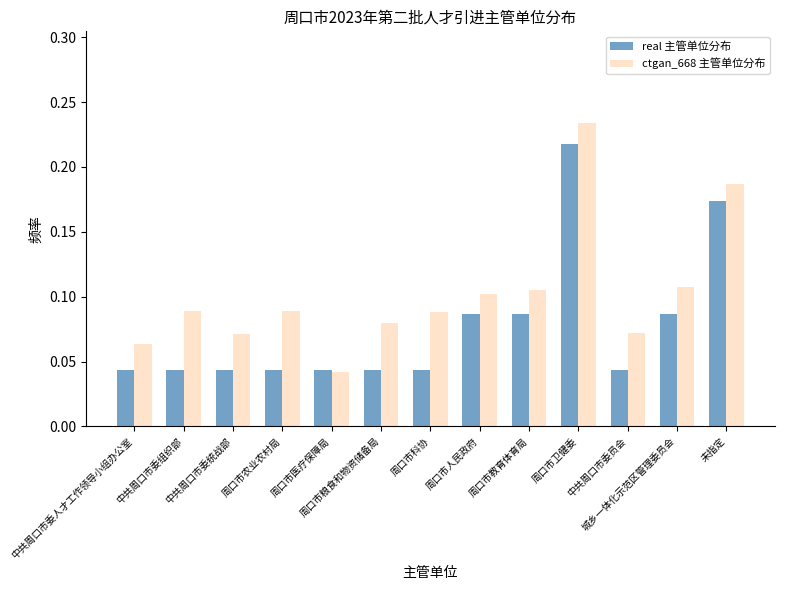

Reading left to right, transcribe all the data shown in this chart.

real 主管单位分布: 中共周口市委人才工作领导小组办公室=0.0	中共周口市委组织部=0.0	中共周口市委统战部=0.0	周口市农业农村局=0.0	周口市医疗保障局=0.0	周口市粮食和物资储备局=0.0	周口市科协=0.0	周口市人民政府=0.1	周口市教育体育局=0.1	周口市卫健委=0.2	中共周口市委员会=0.0	城乡一体化示范区管理委员会=0.1	未指定=0.2
ctgan_668 主管单位分布: 中共周口市委人才工作领导小组办公室=0.1	中共周口市委组织部=0.1	中共周口市委统战部=0.1	周口市农业农村局=0.1	周口市医疗保障局=0.0	周口市粮食和物资储备局=0.1	周口市科协=0.1	周口市人民政府=0.1	周口市教育体育局=0.1	周口市卫健委=0.2	中共周口市委员会=0.1	城乡一体化示范区管理委员会=0.1	未指定=0.2